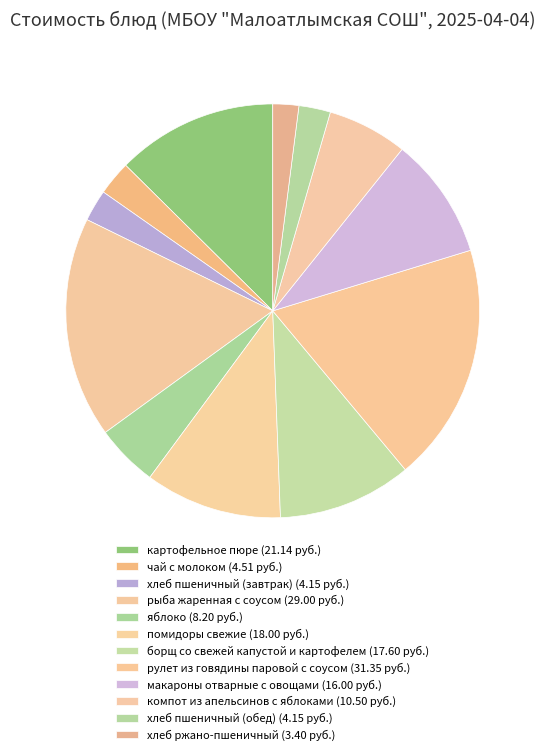

To the nearest percent, what portion does хлеб ржано-пшеничный represent?

2%